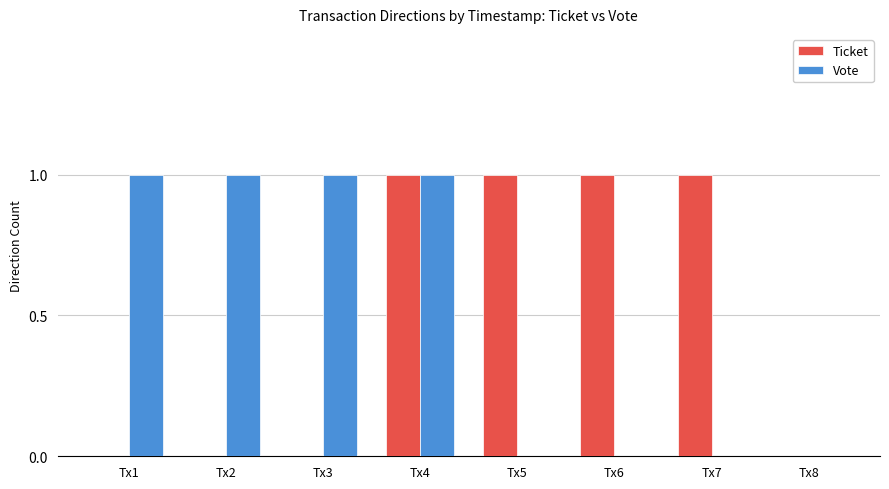

Count the number of categories in the chart.

8